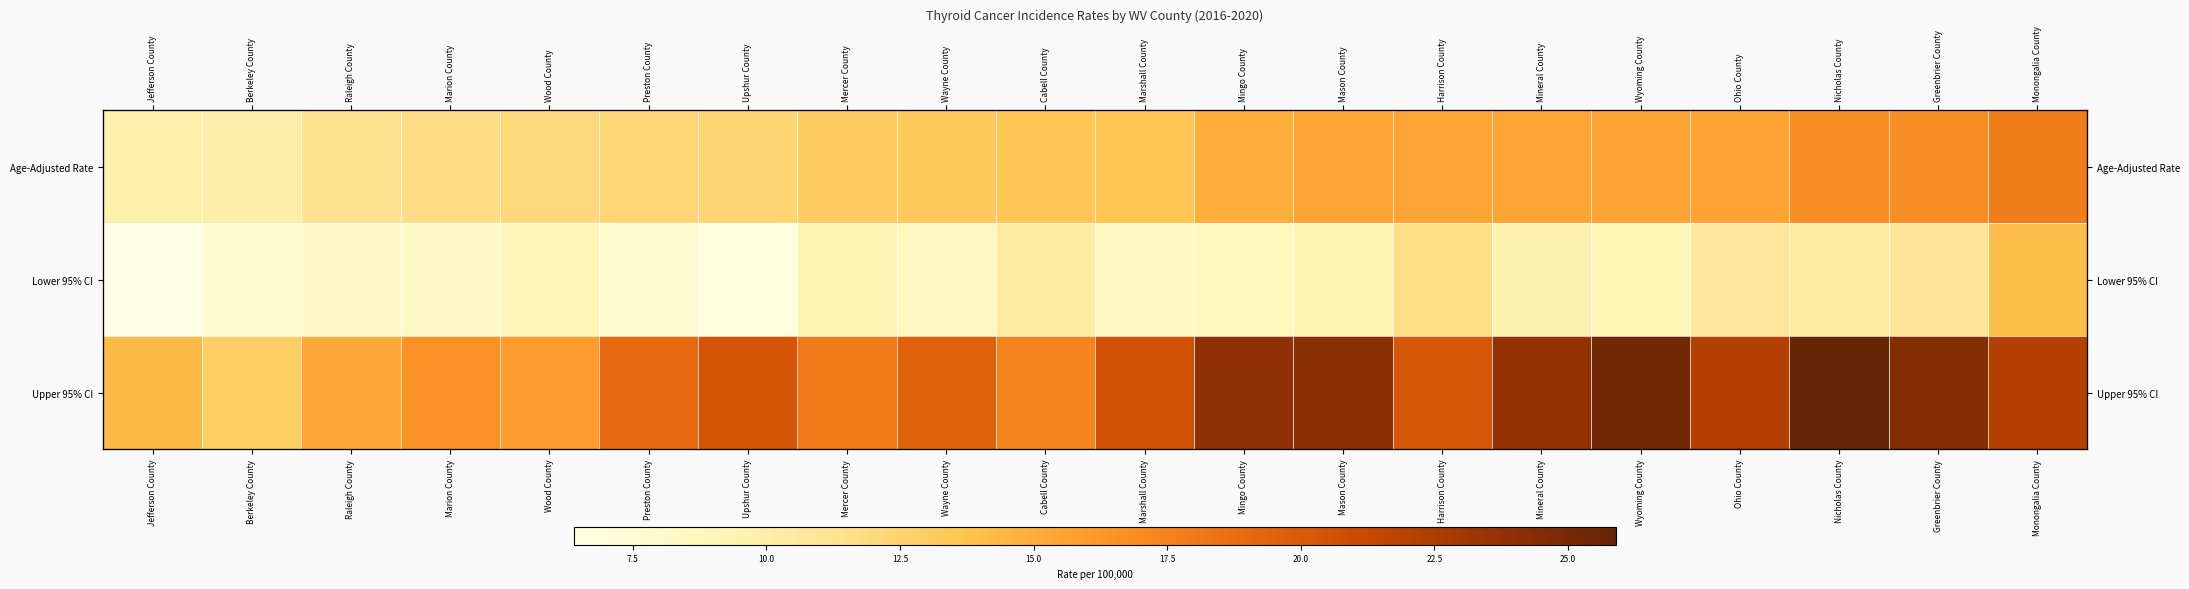

Which series has the largest total across all categories?

Upper 95% CI